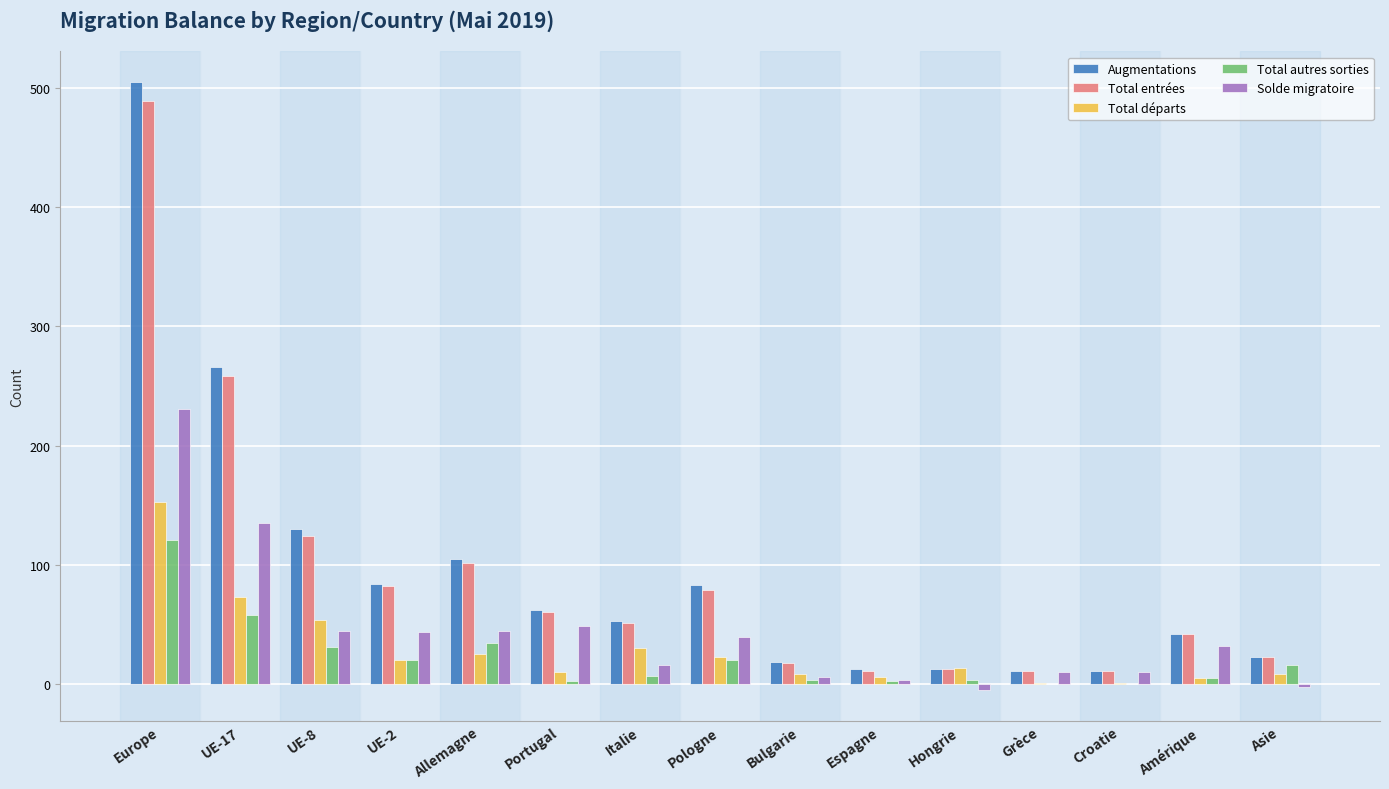

At which category is the sum across all series the highest?

Europe